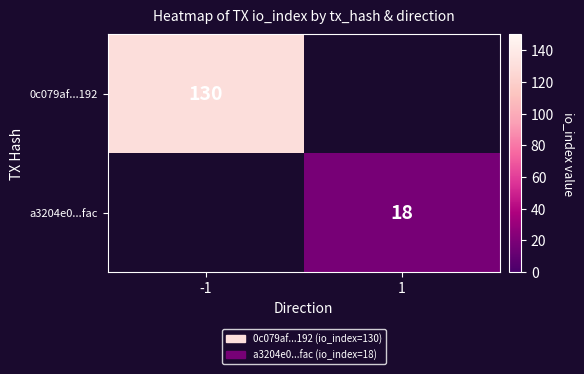

The value of 0c079af...192 at -1 is 61. True or false?

False